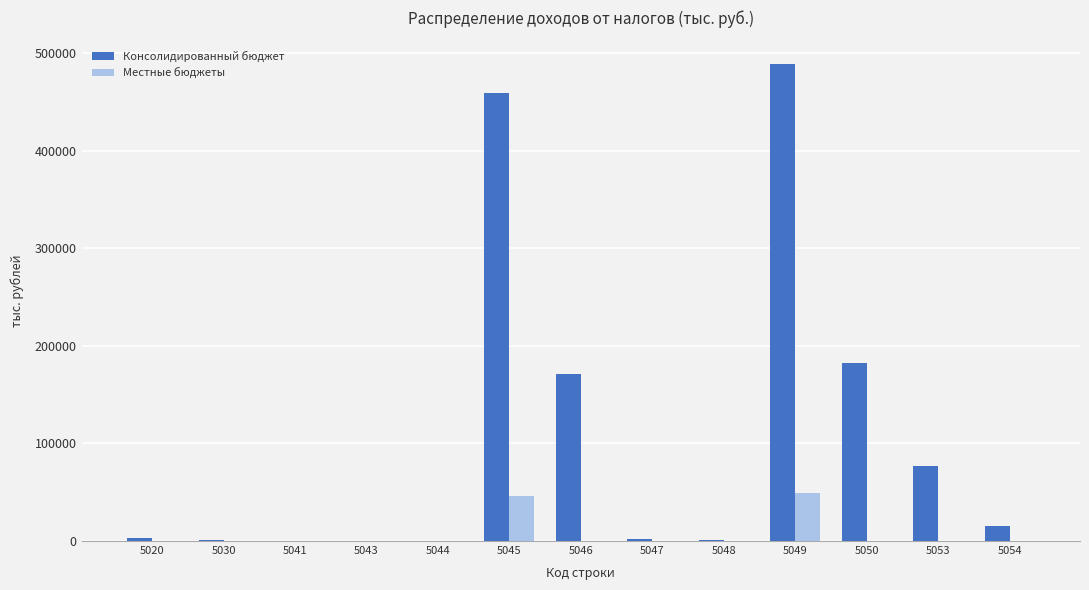

Which series has the largest total across all categories?

Консолидированный бюджет